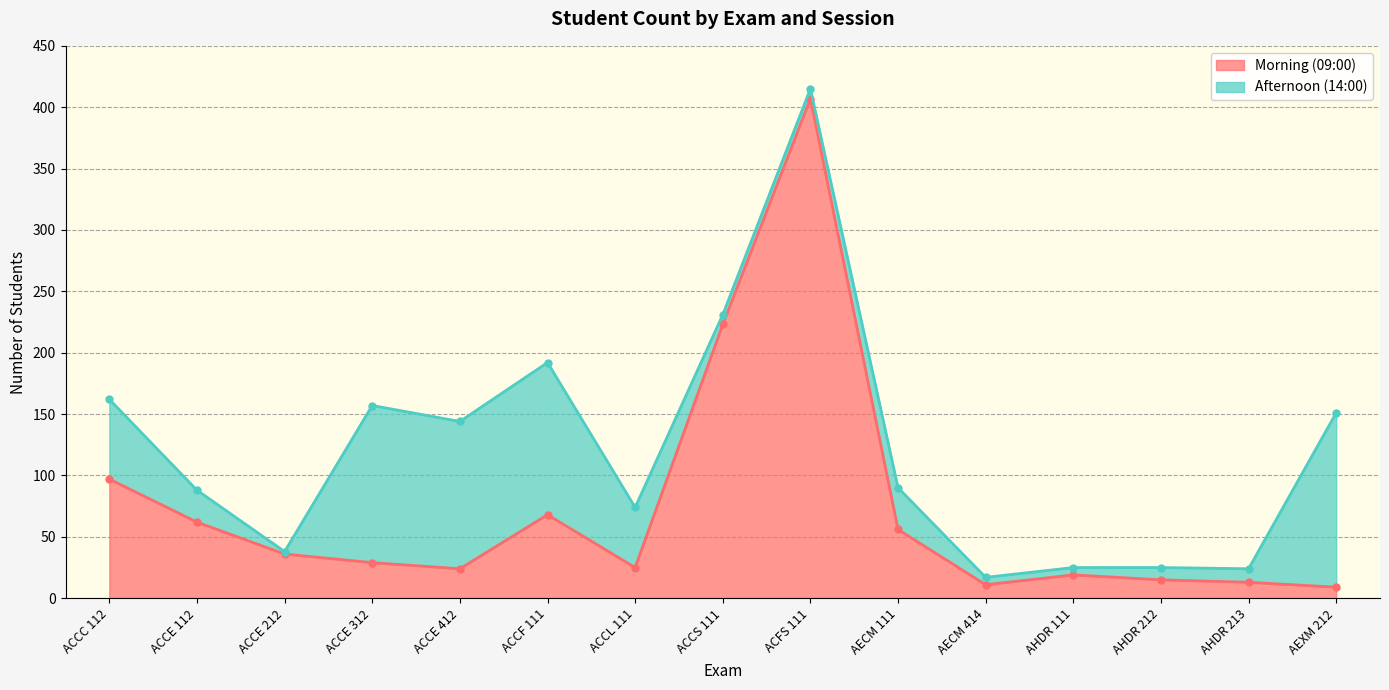

What is the sum of the values at ACCE 112 and ACCE 412?

86